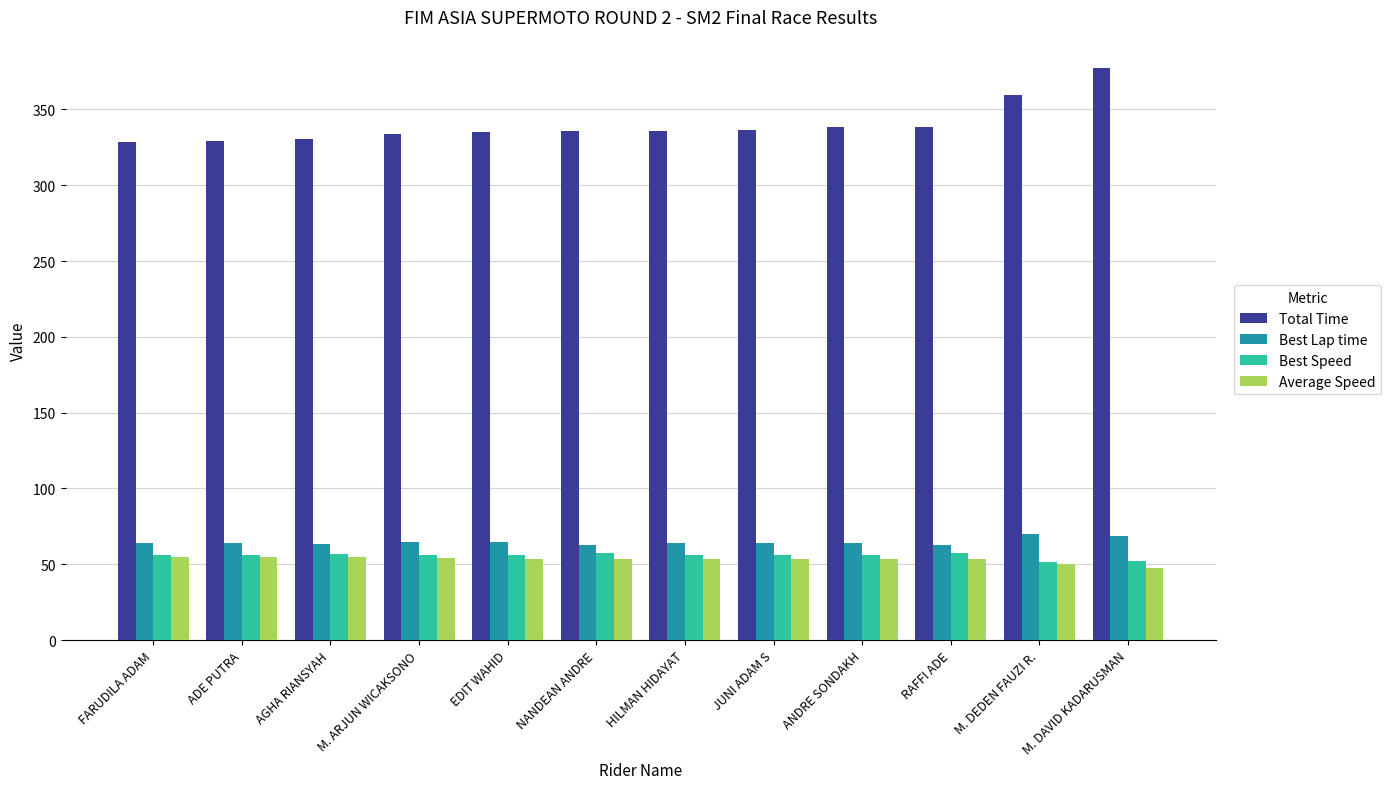

What is the spread (max minus min) of values at NANDEAN ANDRE?

282.0